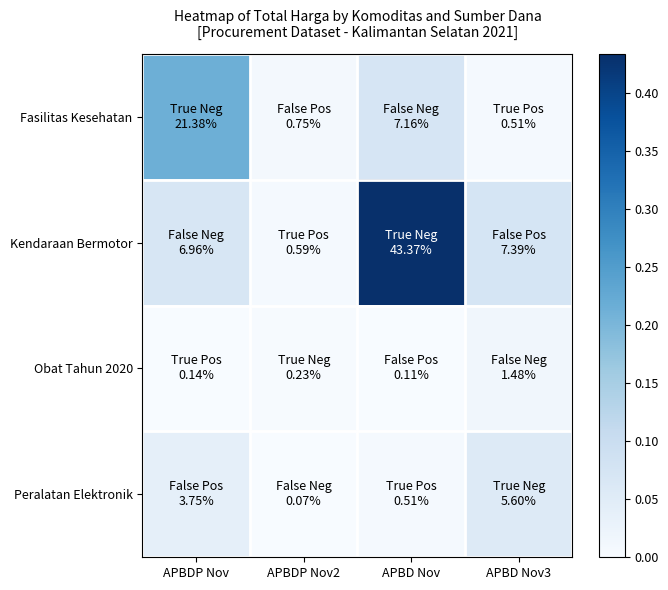

What is the spread (max minus min) of values at APBD Nov?

0.4